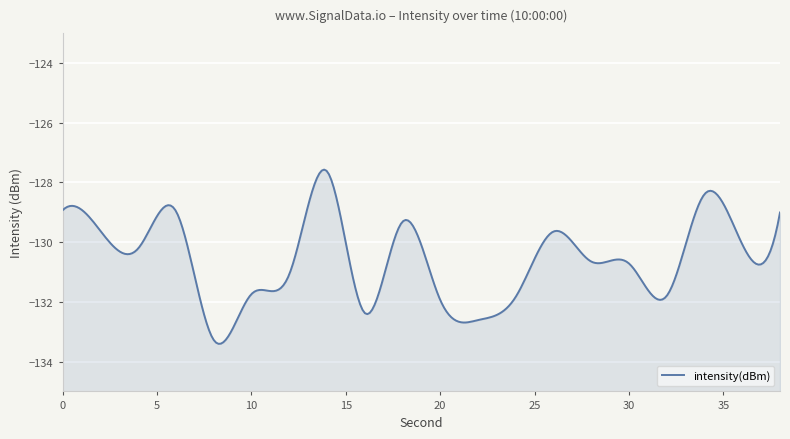

What is the value of the 10th point from the left?

-129.3